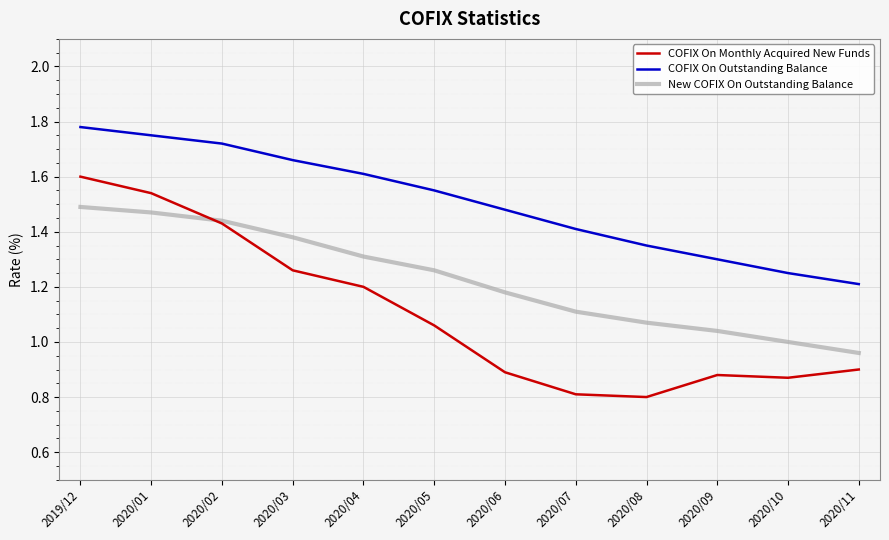

What position from the left is 2020/11?

12